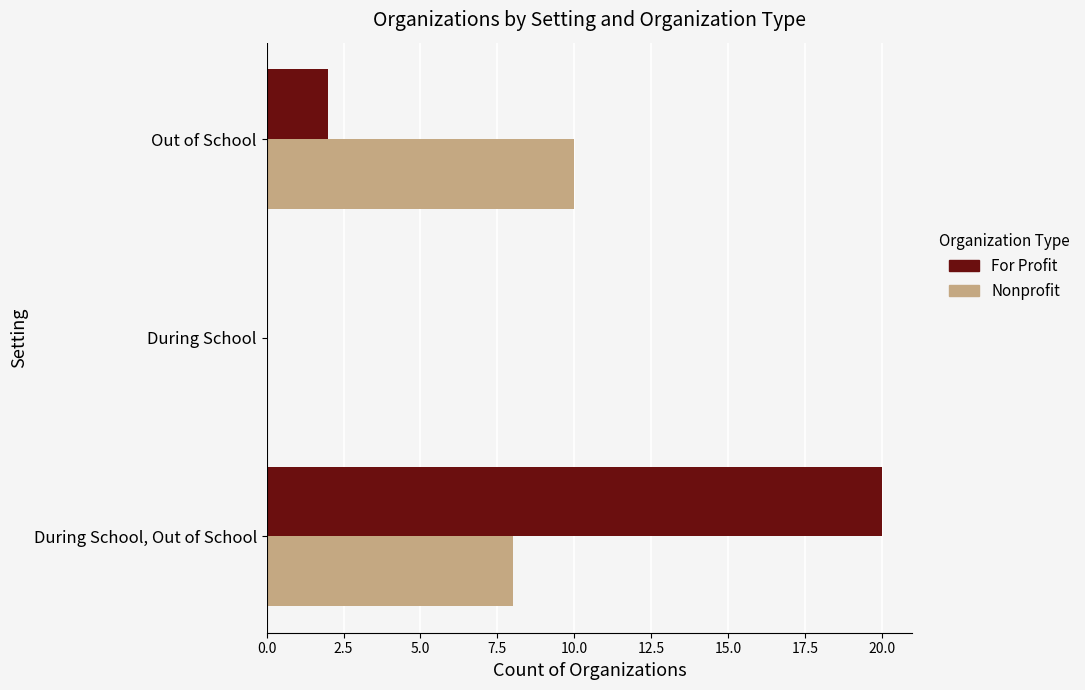

What is the total value across all series at Out of School?

12